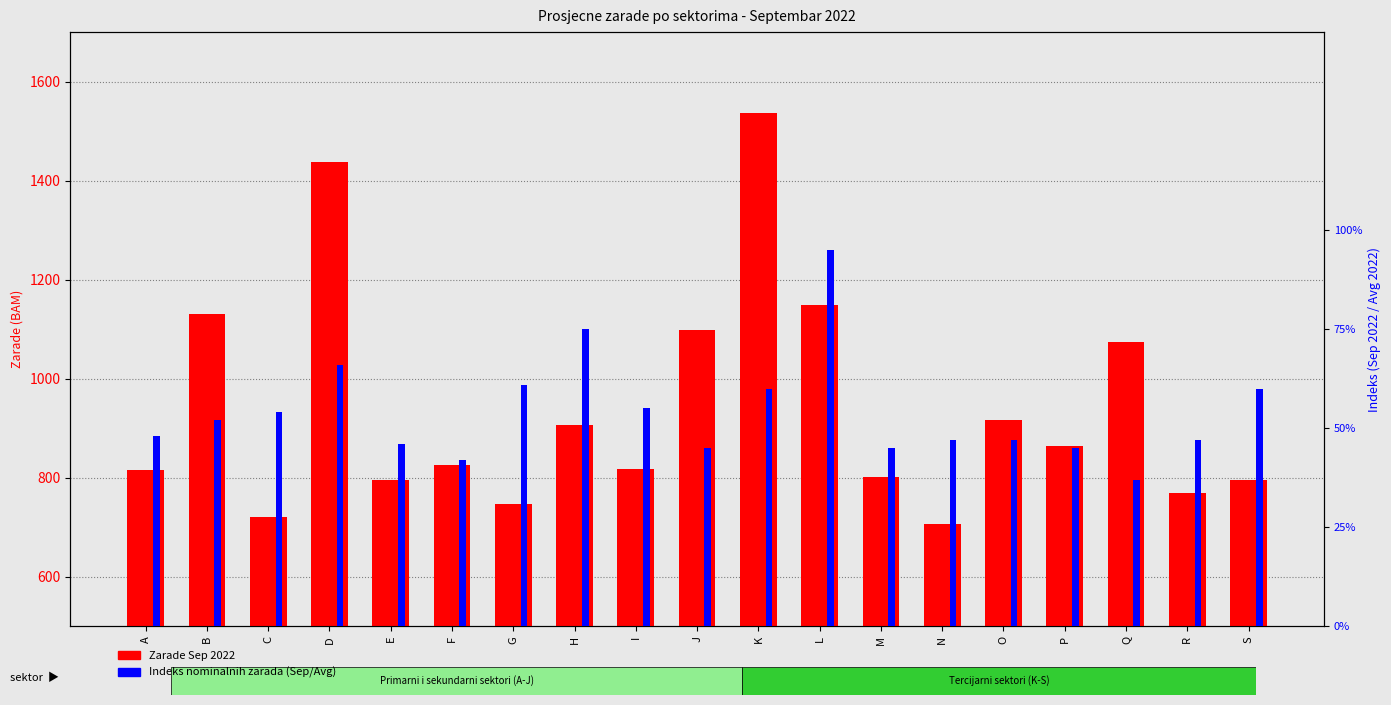

How many distinct data groups are displayed?

2